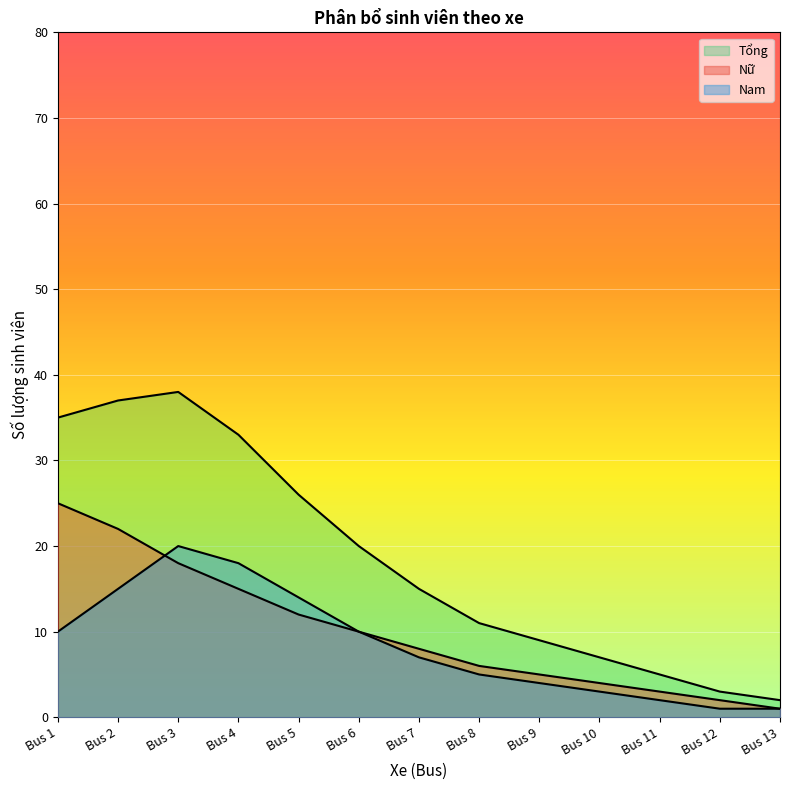

Rank the series by their maximum value, from lowest to highest.

Nam, Nữ, Tổng